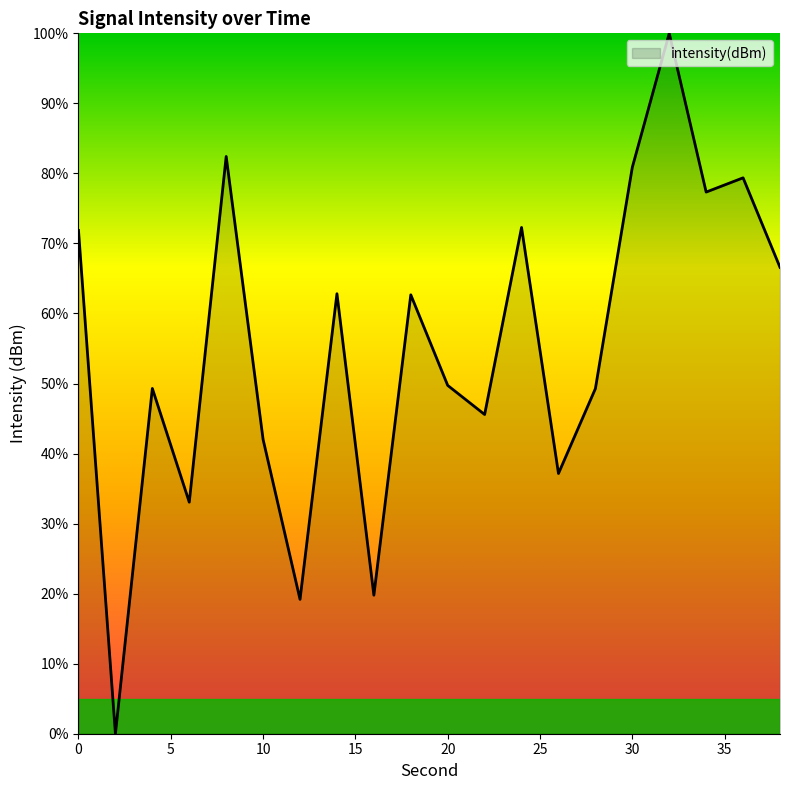

What is the greatest value displayed?

100.0